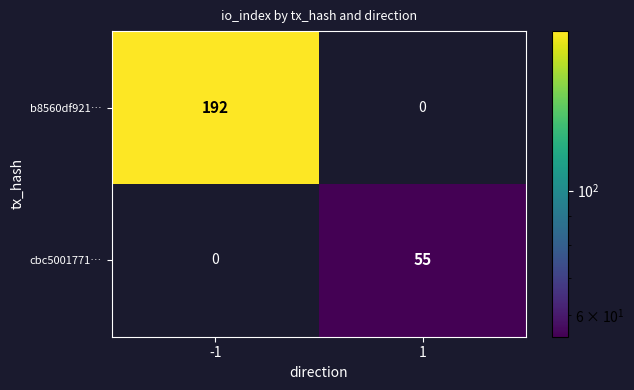

What is the greatest value displayed?

192